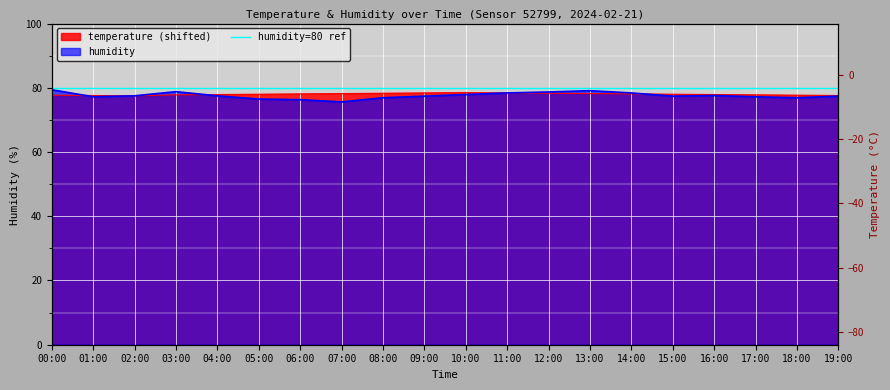

What is the spread (max minus min) of values at 06:00?

1.8